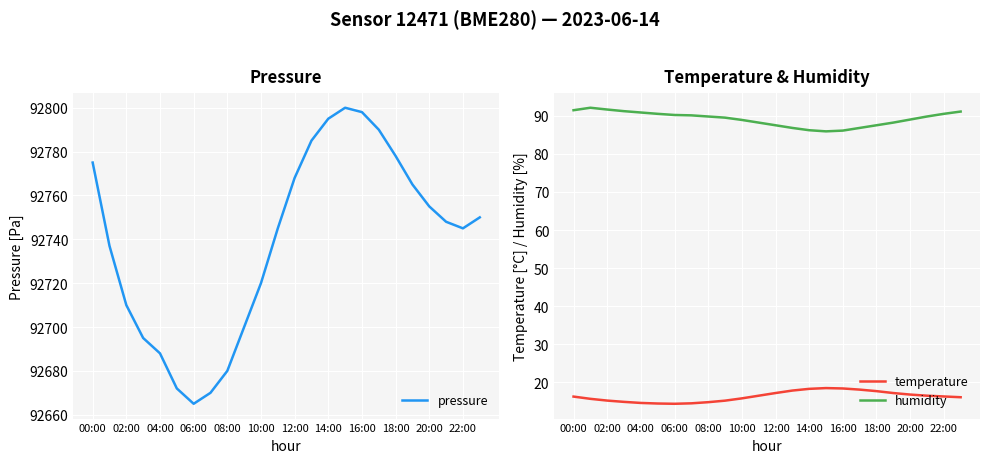

Is this an area chart (filled region under the line)?

No